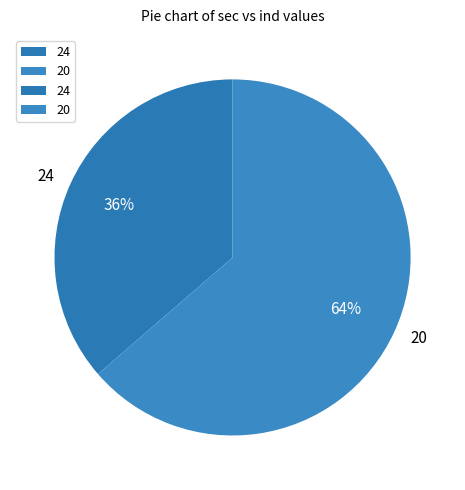

Between 20 and 24, which is larger?

20